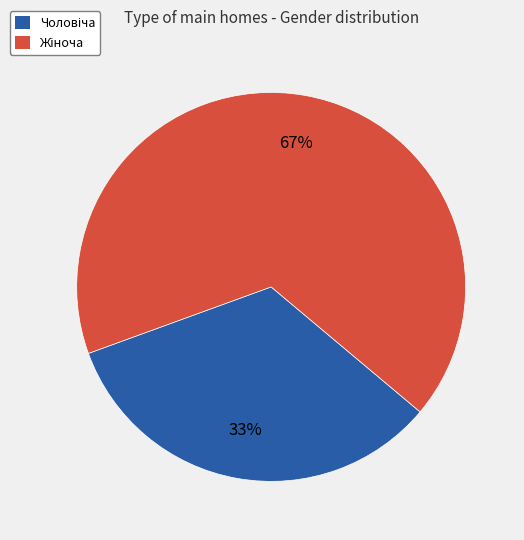

To the nearest percent, what is the average slice percentage?

50%